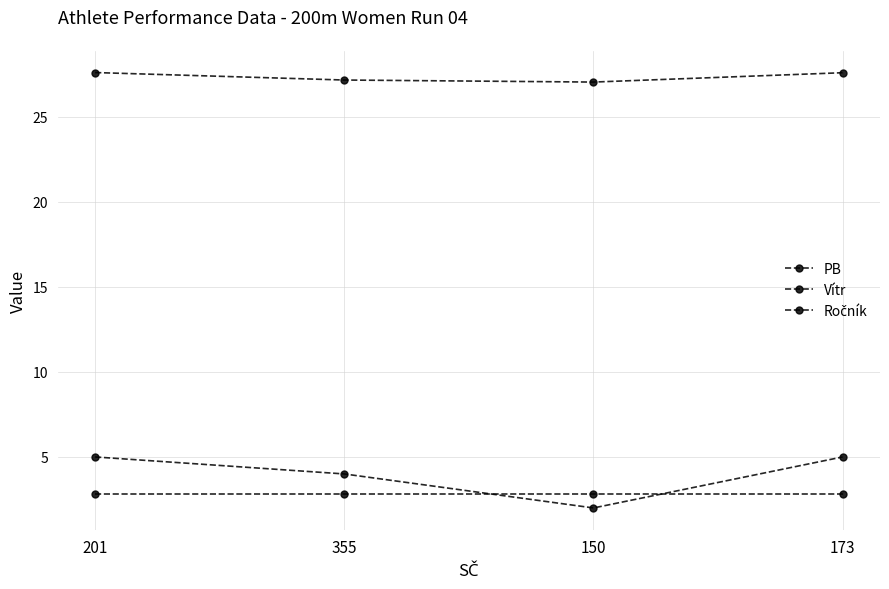

True or false: Vítr has a value of 3.8 at 201.

False